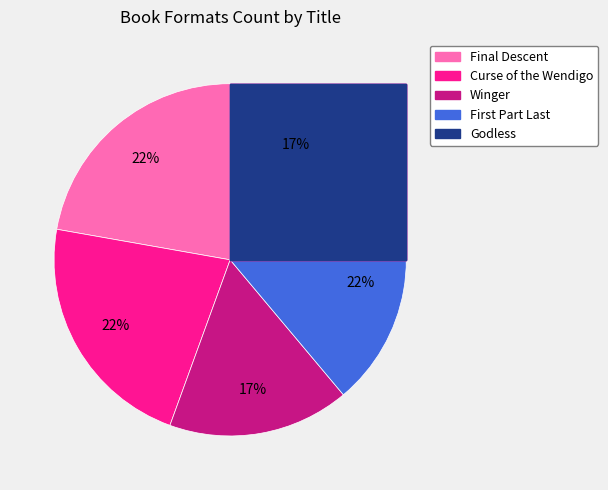

What portion of the pie excludes Final Descent?

77.8%